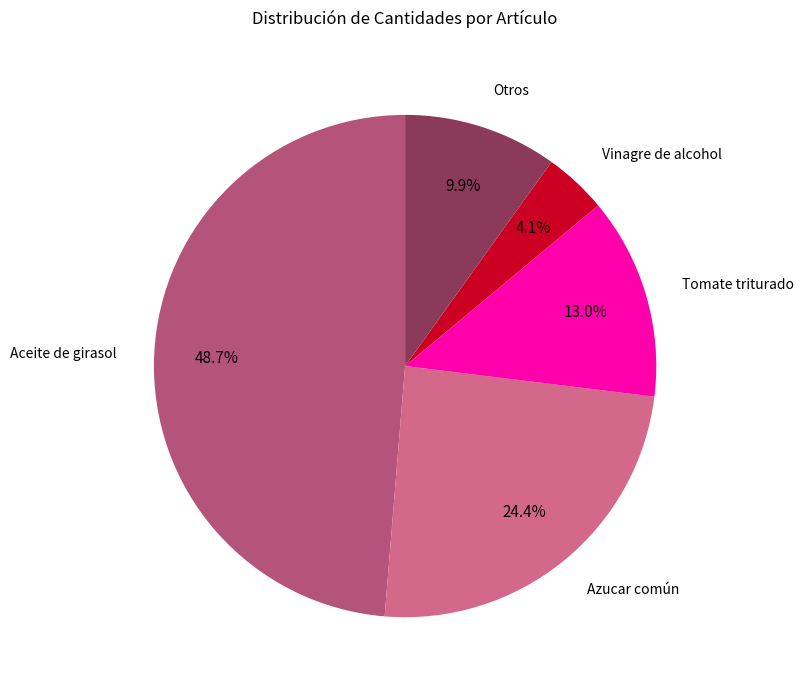

Is there any slice that represents more than half of the pie?

No